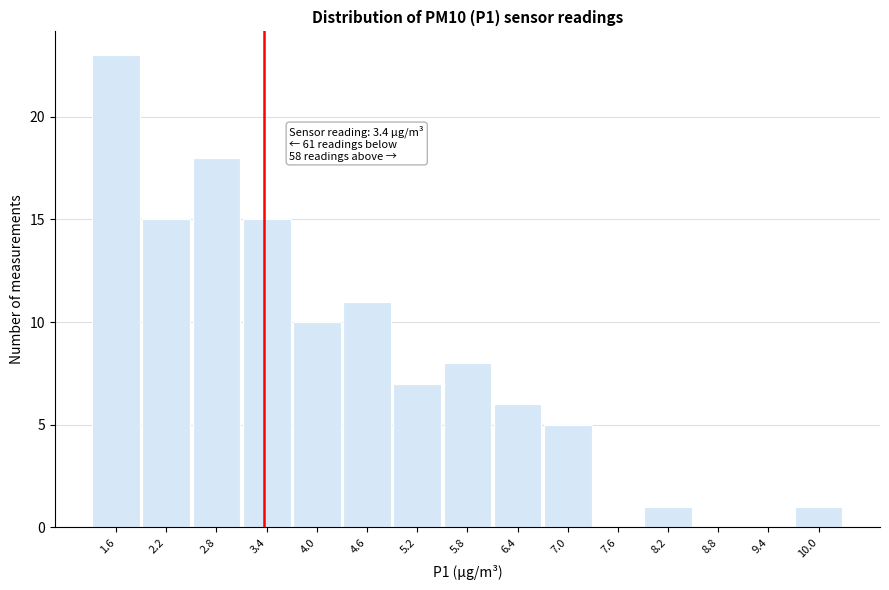

Over which range of the x-axis is the bar tallest?

1.4 to 1.9